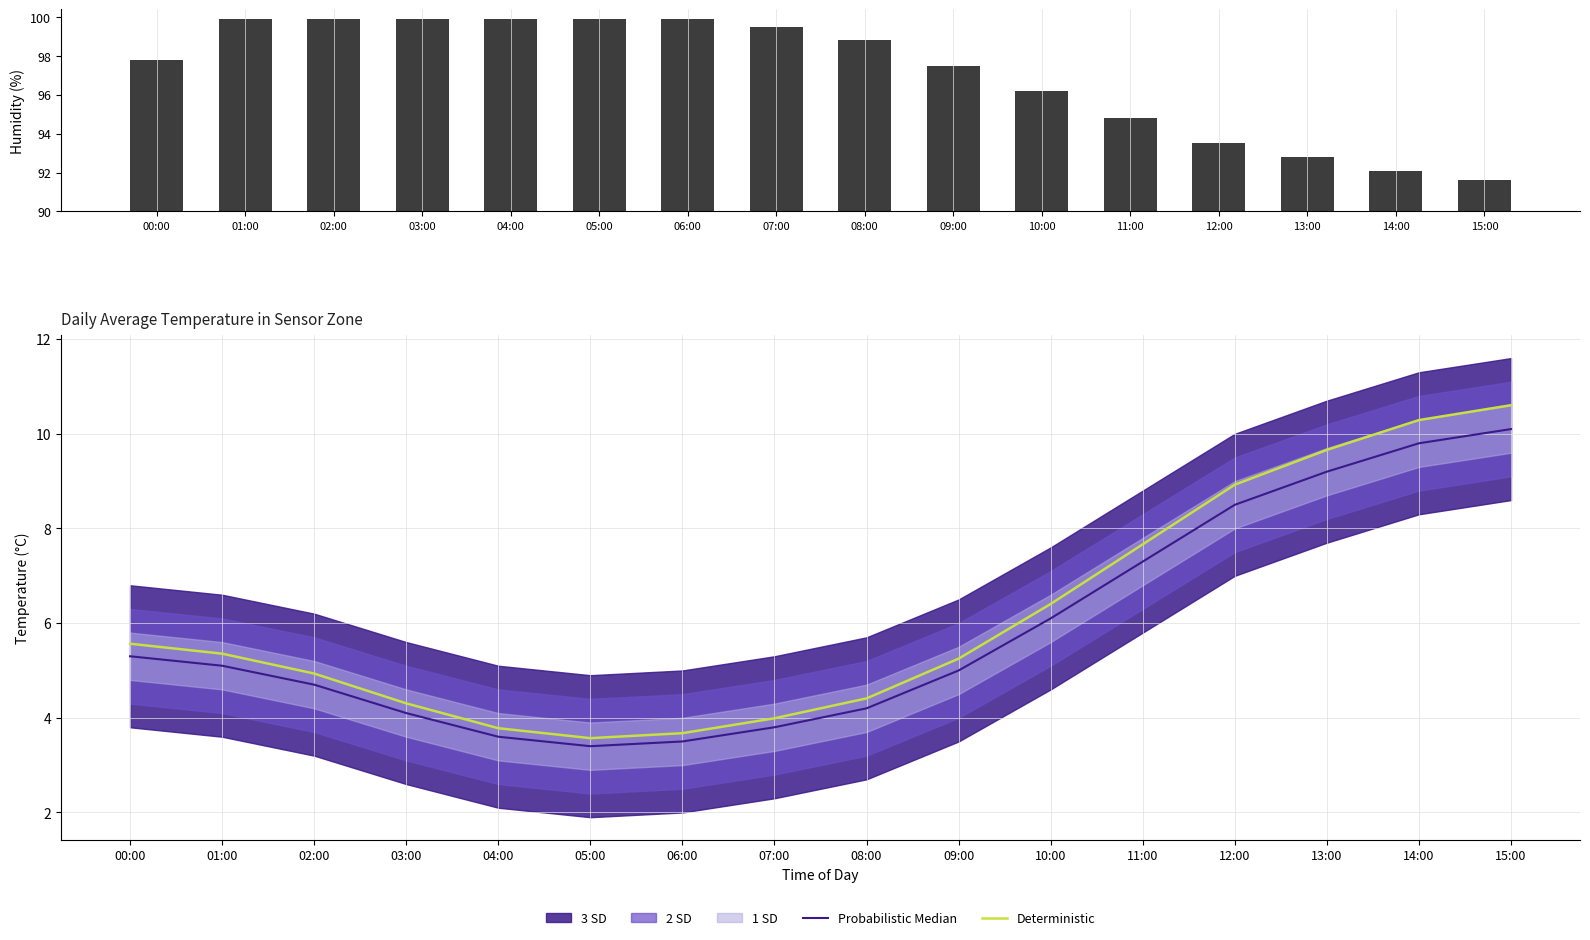

Rank the categories by Probabilistic Median value from highest to lowest.

15:00, 14:00, 13:00, 12:00, 11:00, 10:00, 00:00, 01:00, 09:00, 02:00, 08:00, 03:00, 07:00, 04:00, 06:00, 05:00